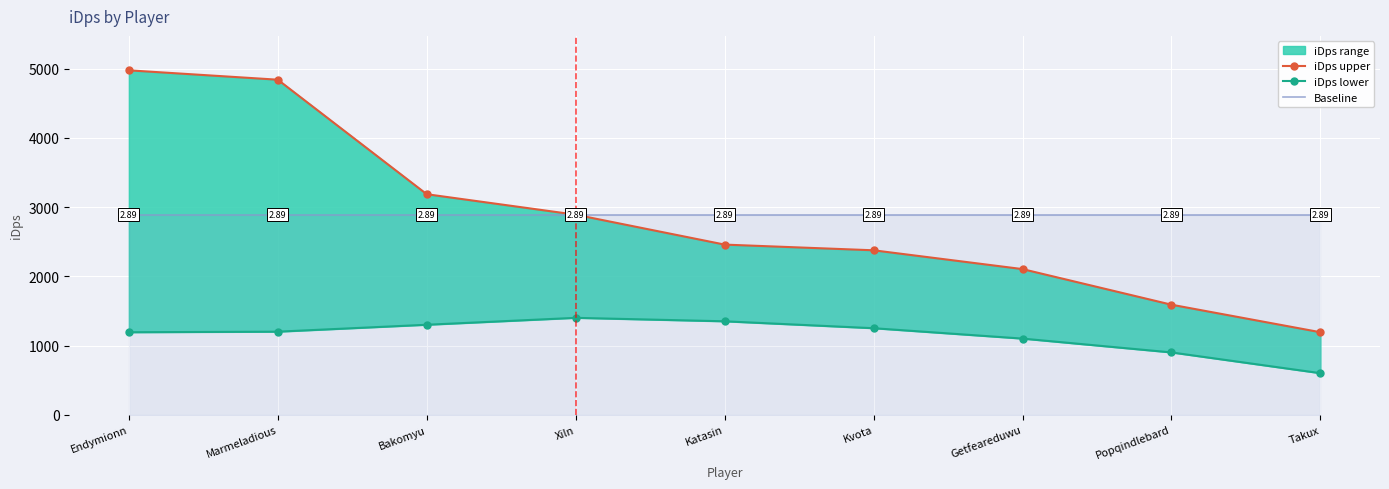

Which series has the widest spread of values?

iDps upper